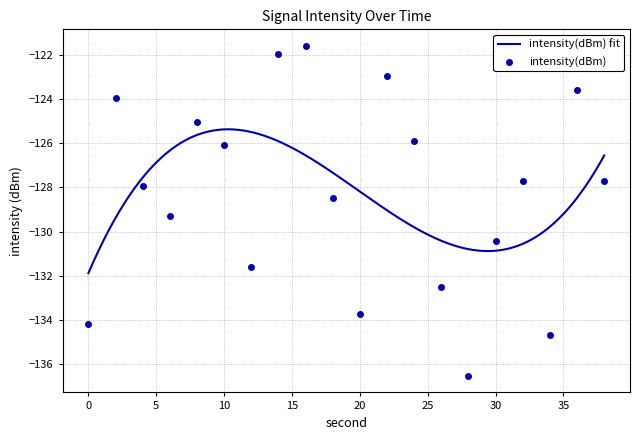

Between 24 and 30, which is larger?

24